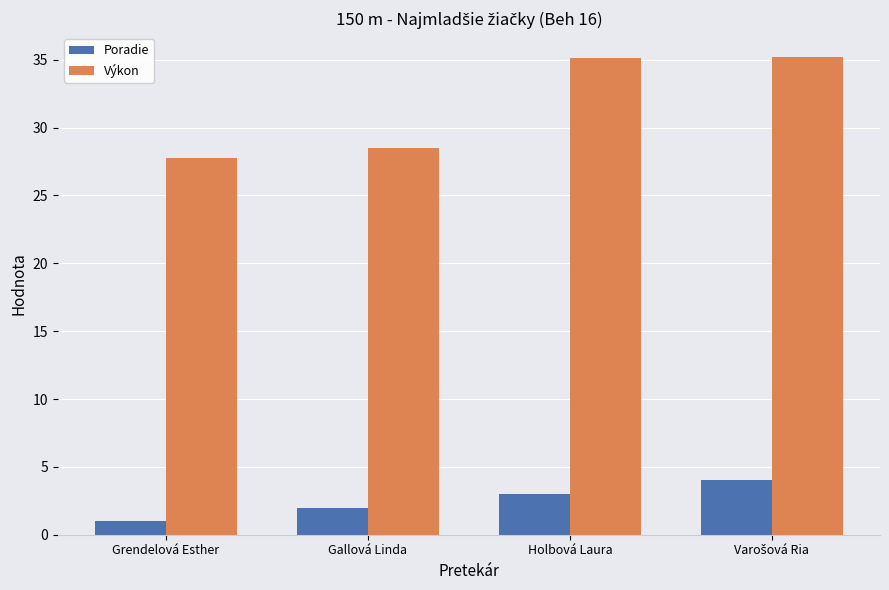

What is the difference between the maximum and minimum values in the Poradie series?

3.0